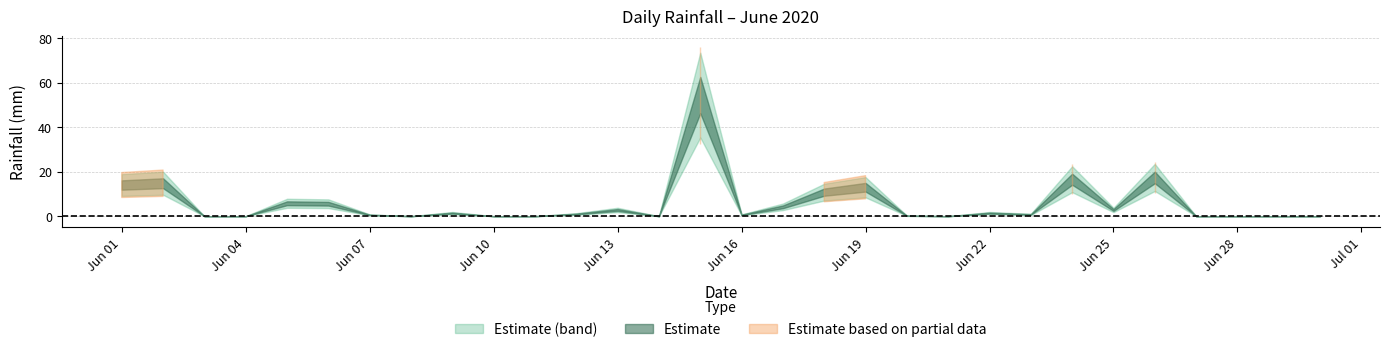

The chart shows a value of 1.4 at 2020-06-22. True or false?

True